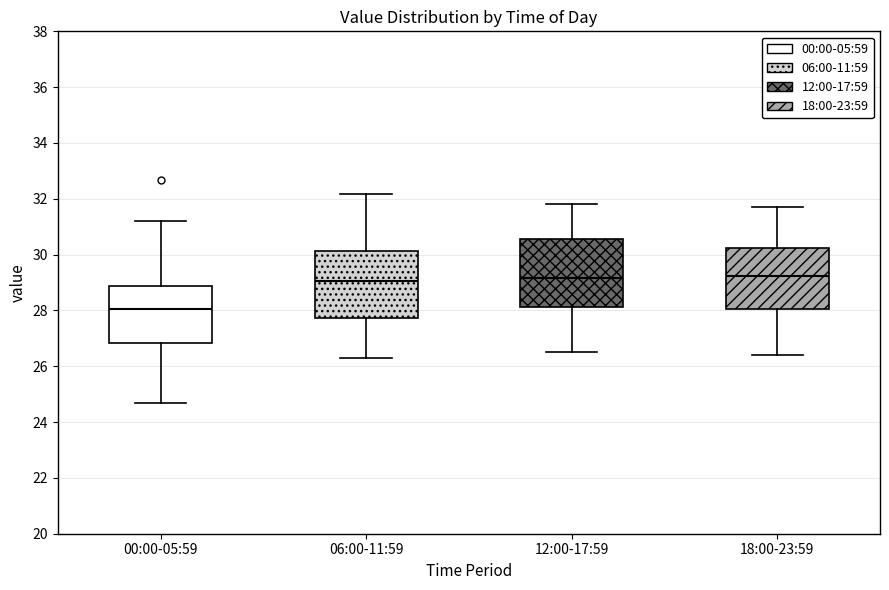

Which box has the lowest median line?

00:00-05:59